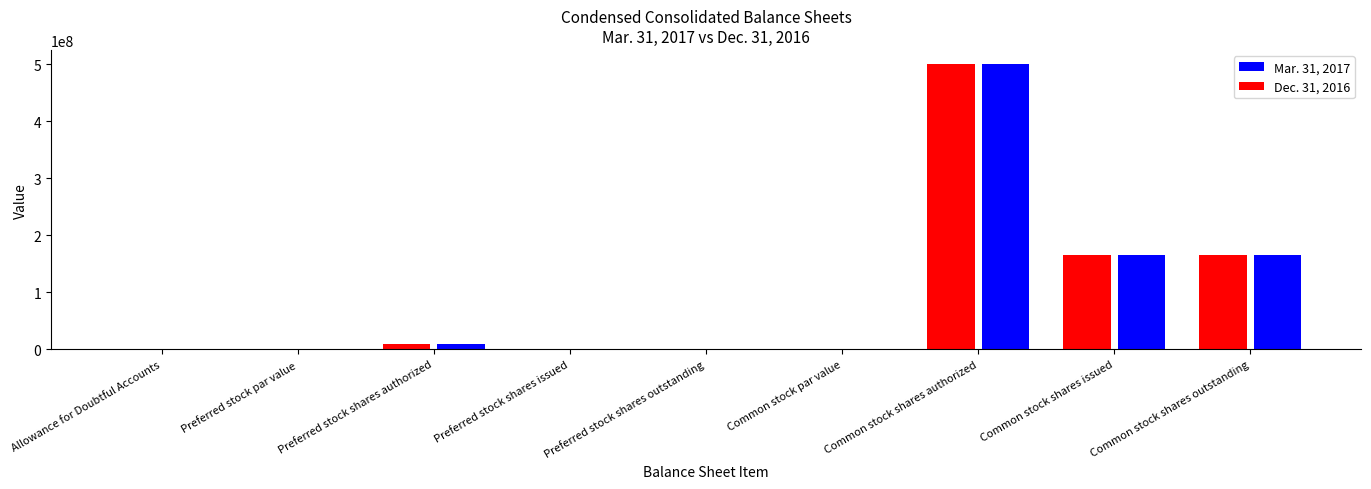

How many positive values does the Mar. 31, 2017 series have?

7